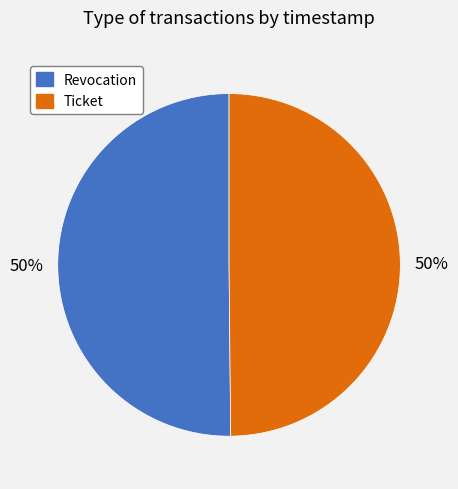

Is the sum of Ticket and Revocation greater than half?

Yes